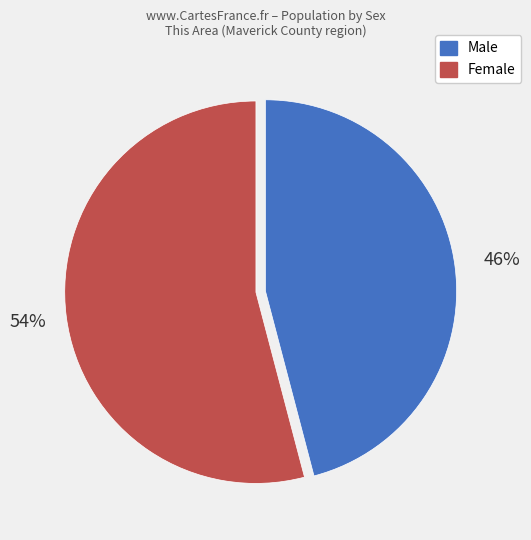

What is the majority slice?

Female